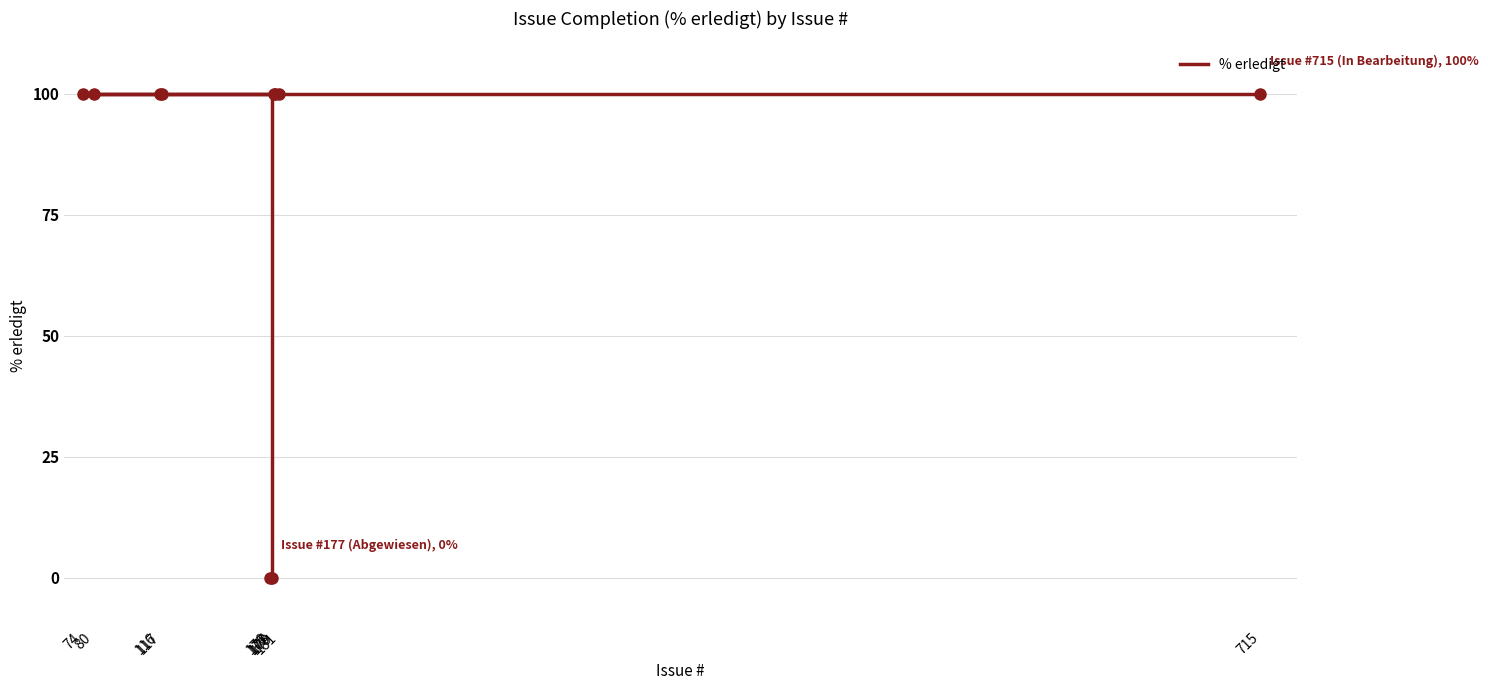

True or false: the data shows -55 at 176.

False